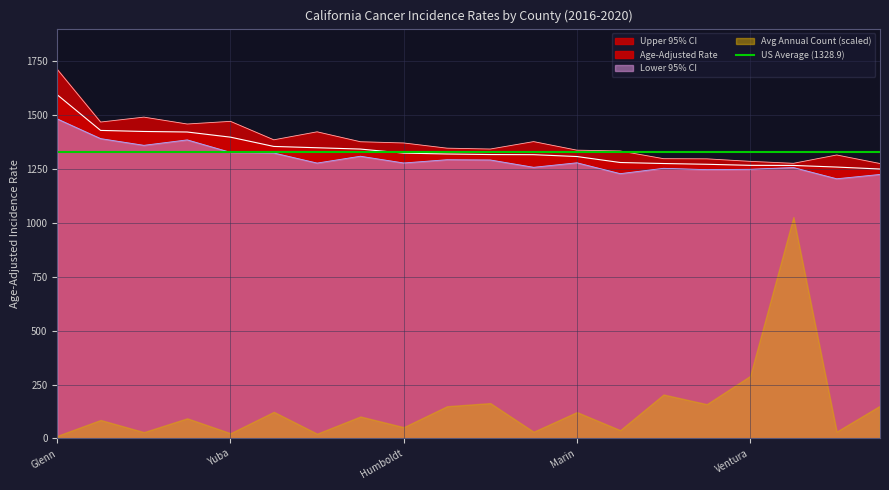

The value of Upper 95% CI at Santa Barbara is 1345.7. True or false?

True